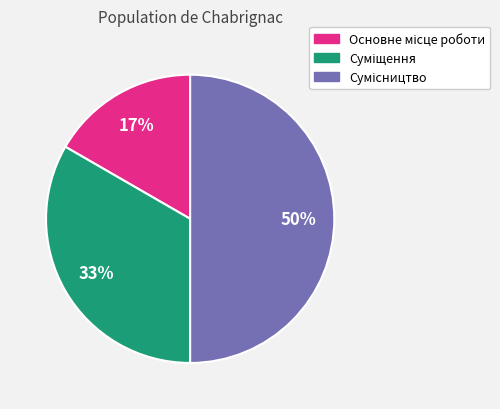

To the nearest percent, what is the difference between the largest and smallest slice percentages?

33%